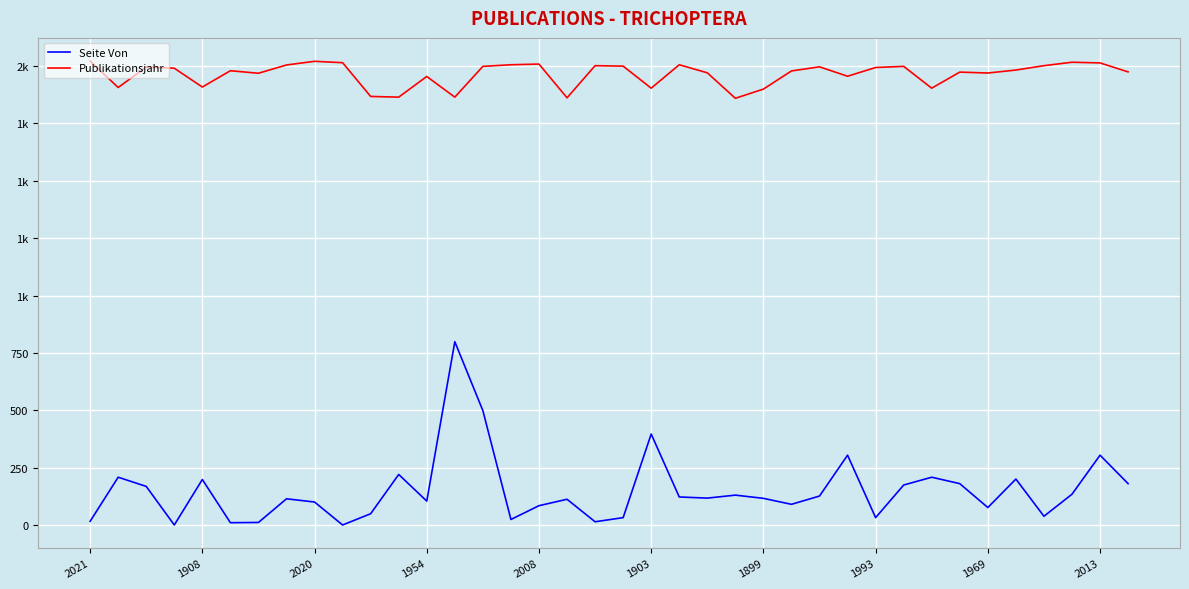

True or false: Publikationsjahr and Seite Von intersect in this chart.

False